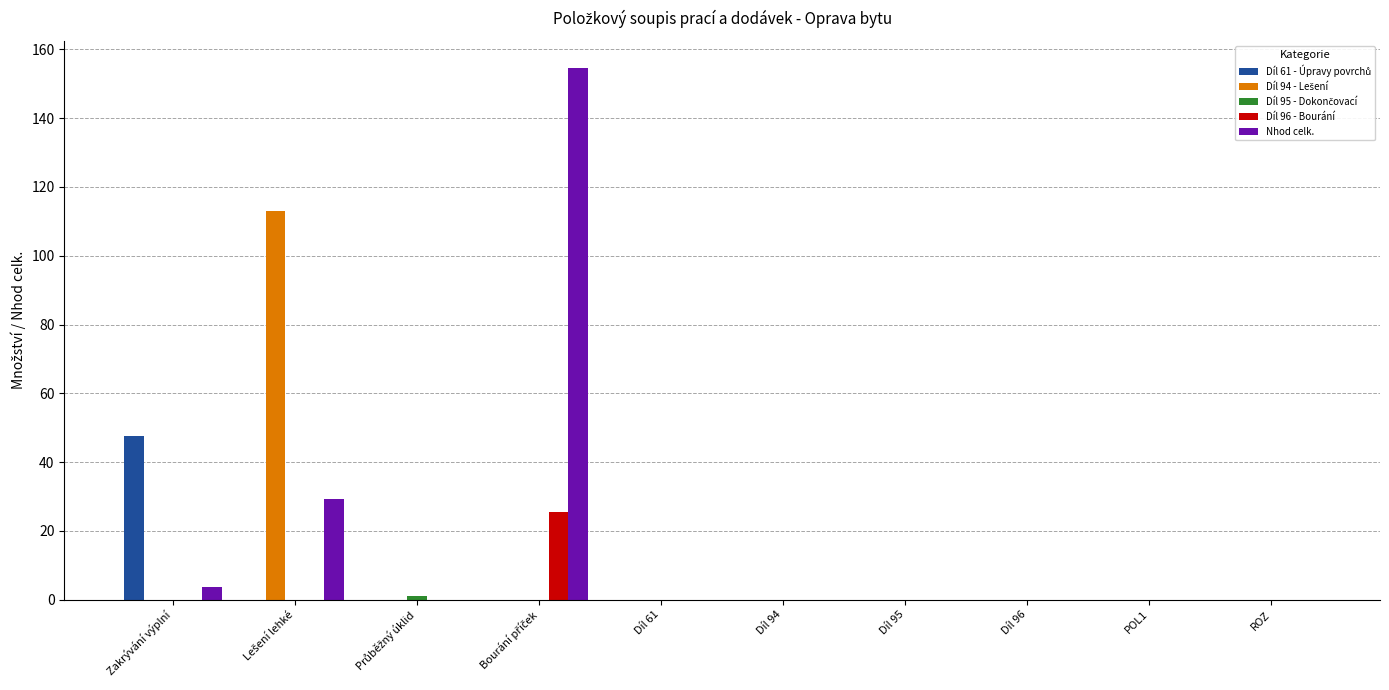

What is the highest value of the Nhod celk. series?

154.7